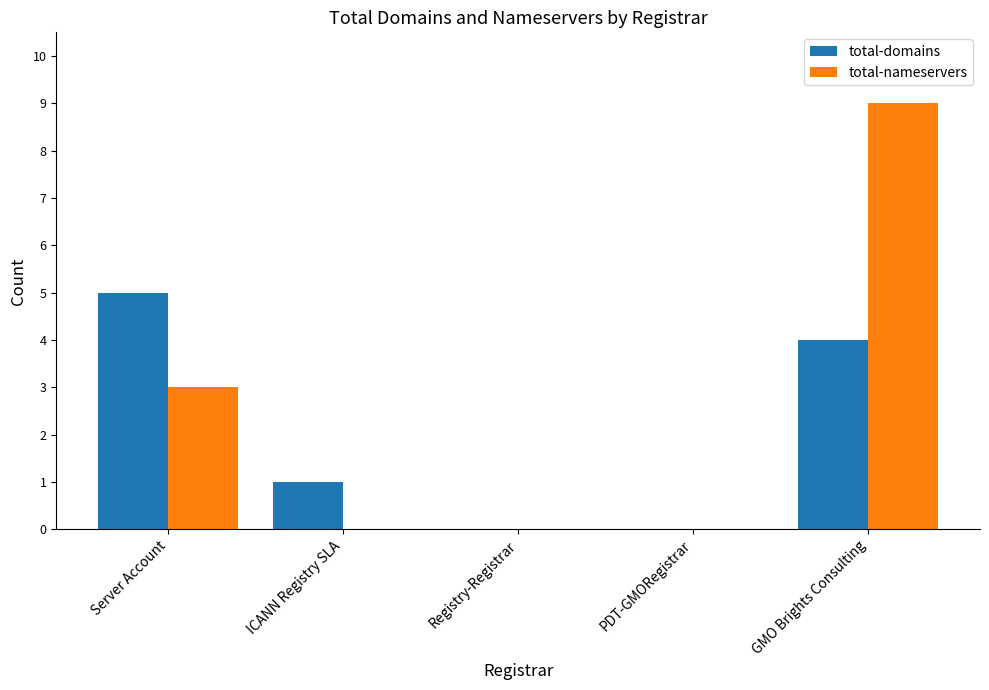

True or false: total-nameservers has a value of 6 at ICANN Registry SLA.

False